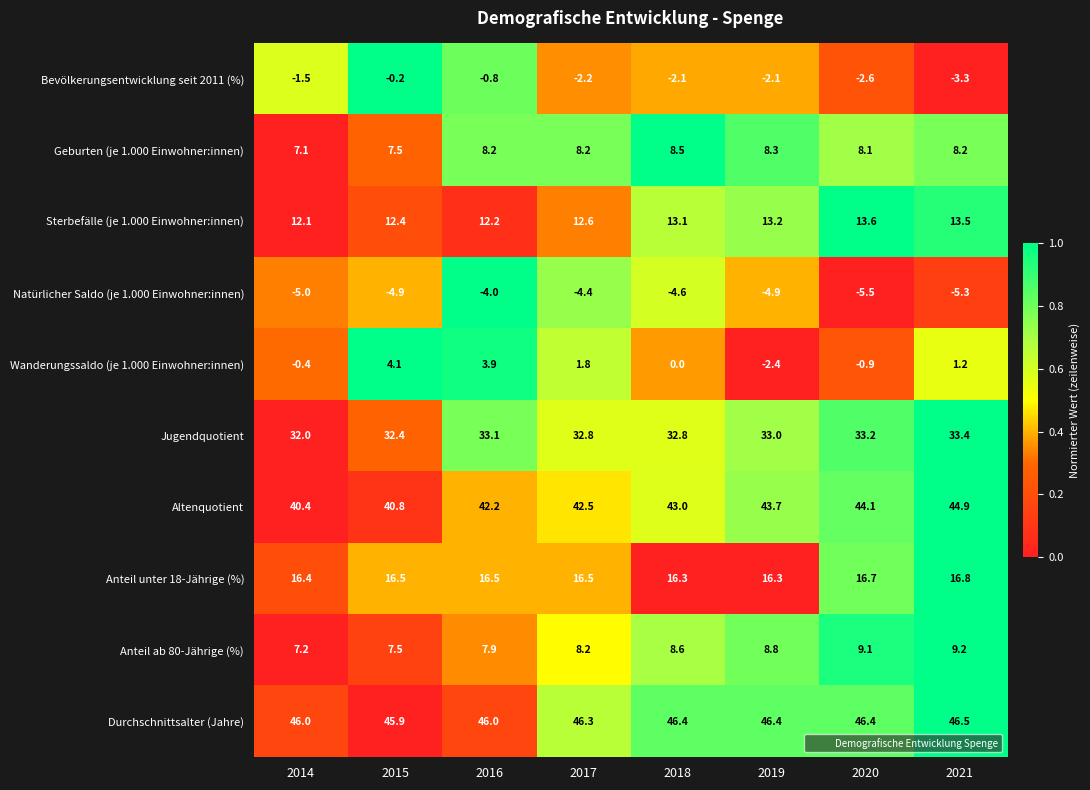

What is the approximate value of Bevölkerungsentwicklung seit 2011 (%) at 2019?

-2.1